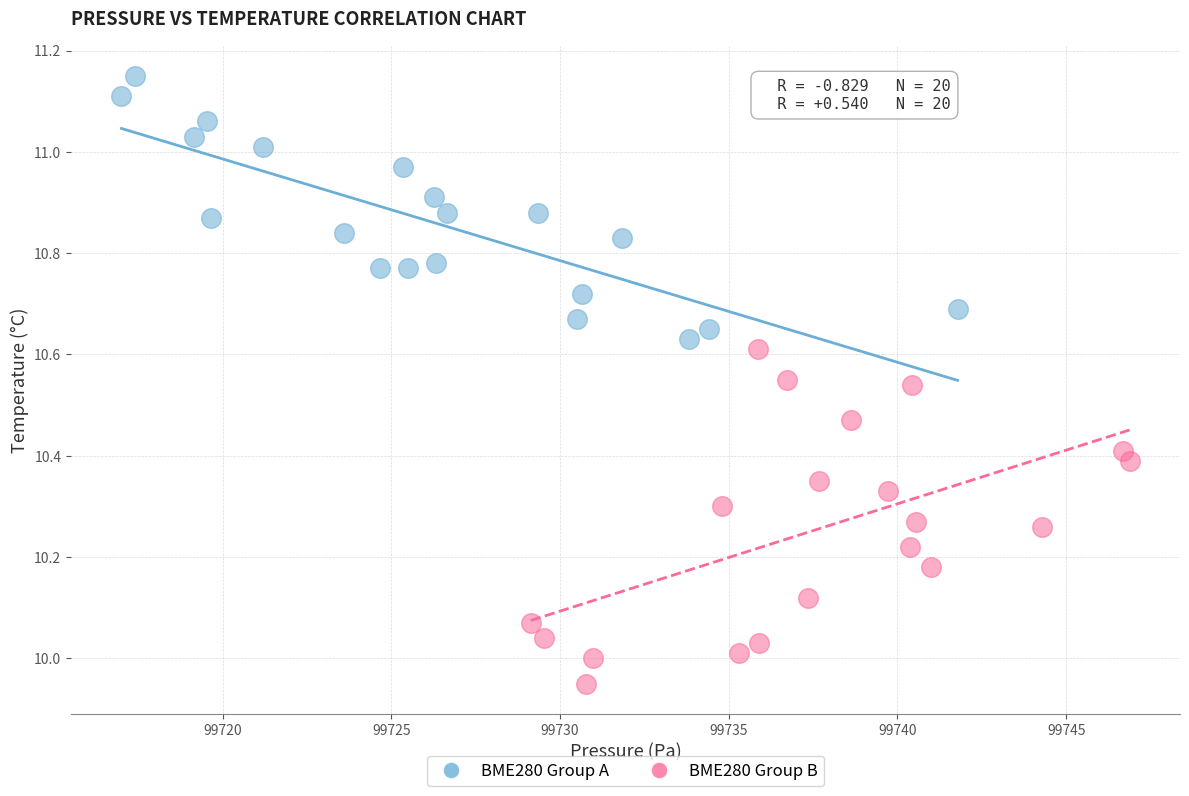

Which series reaches the maximum Y coordinate?

BME280 Group A